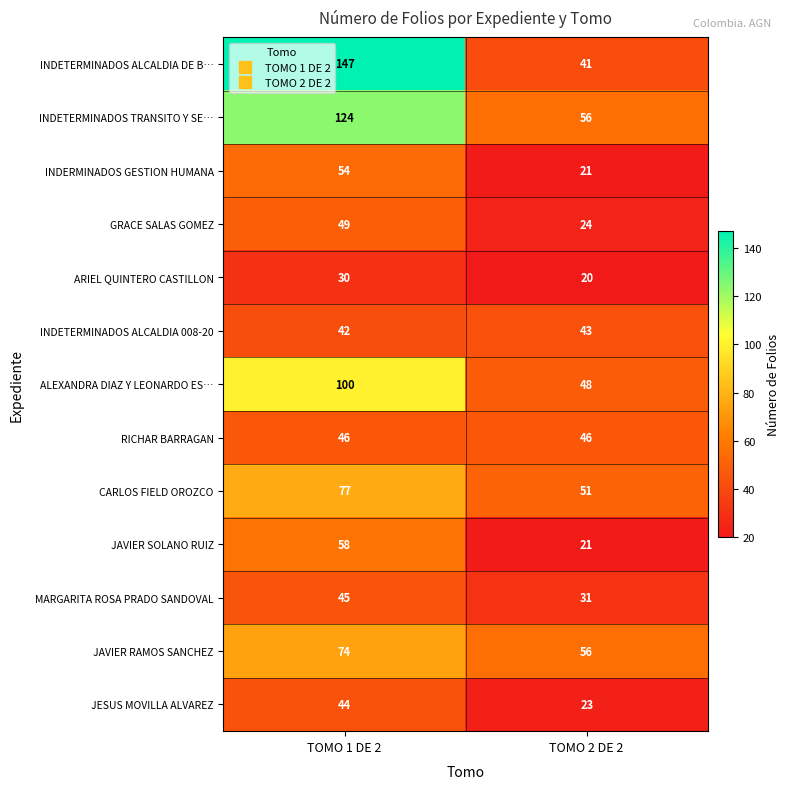

Which category has the highest value in the ALEXANDRA DIAZ Y LEONARDO ES… series?

TOMO 1 DE 2